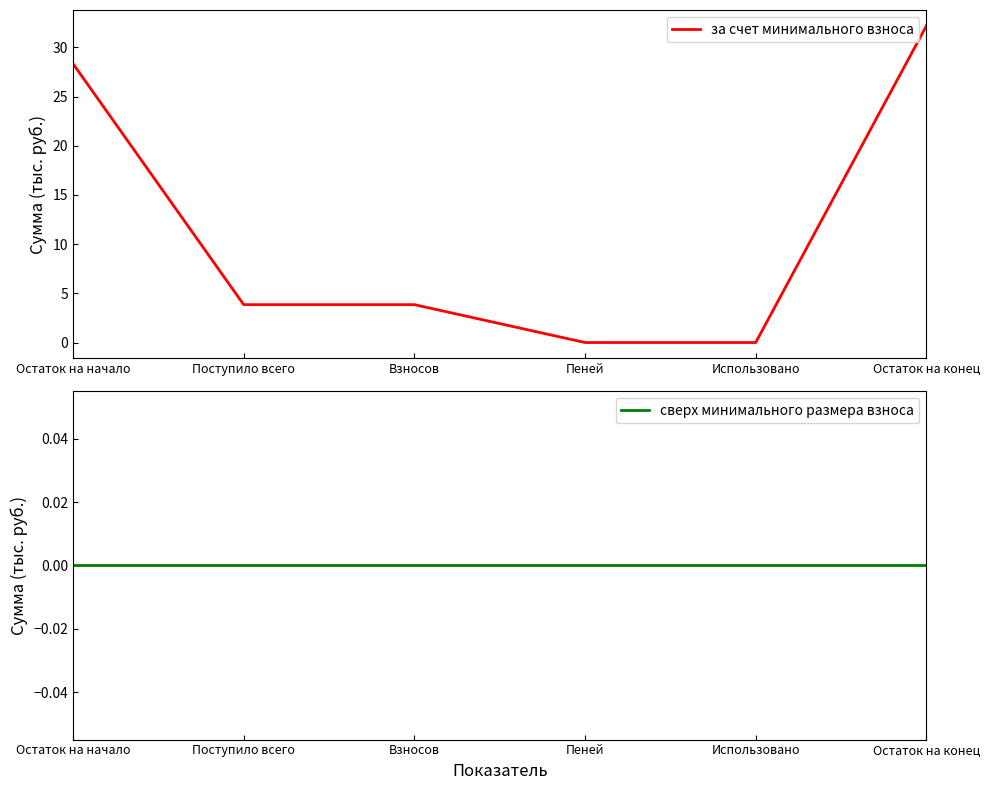

What is the label of the 4th point from the left?

Пеней